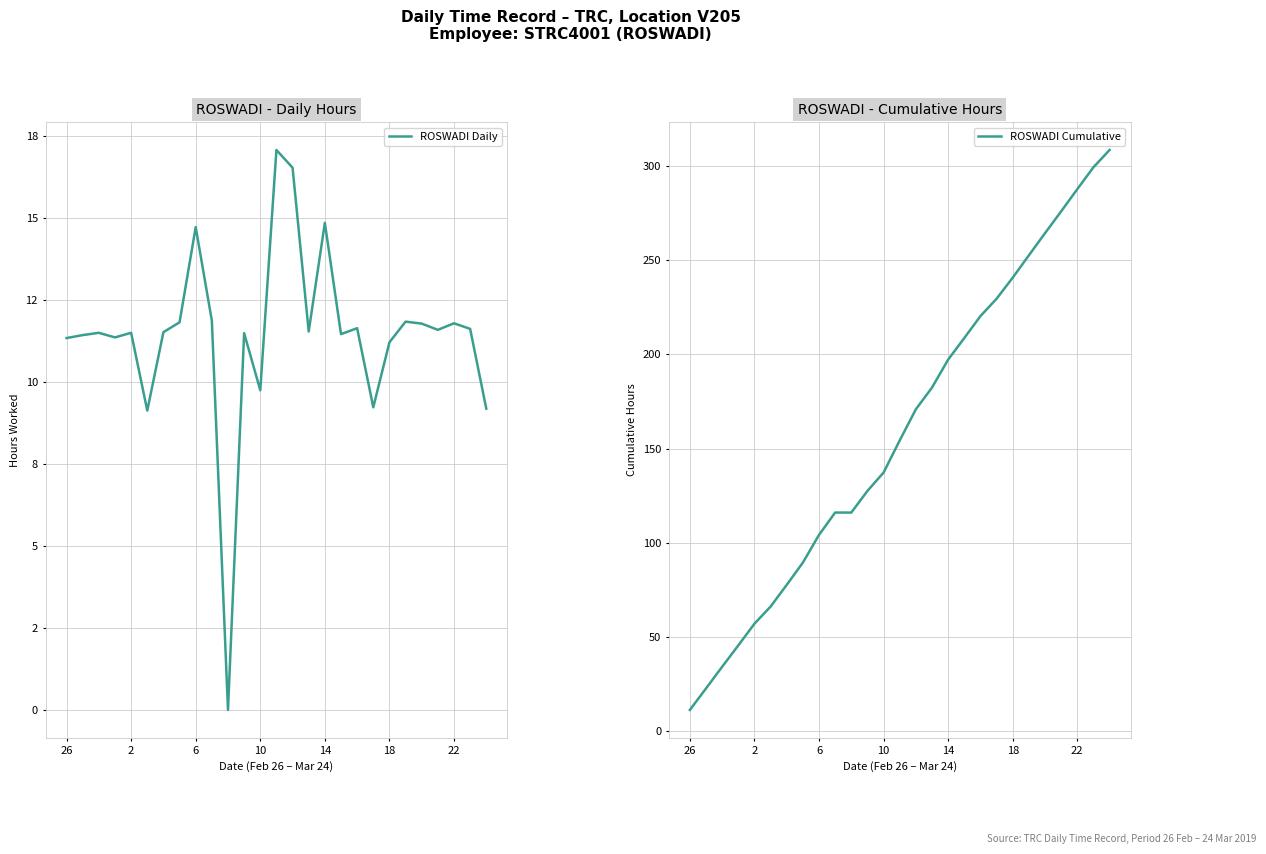

How many lines are shown in the chart?

2